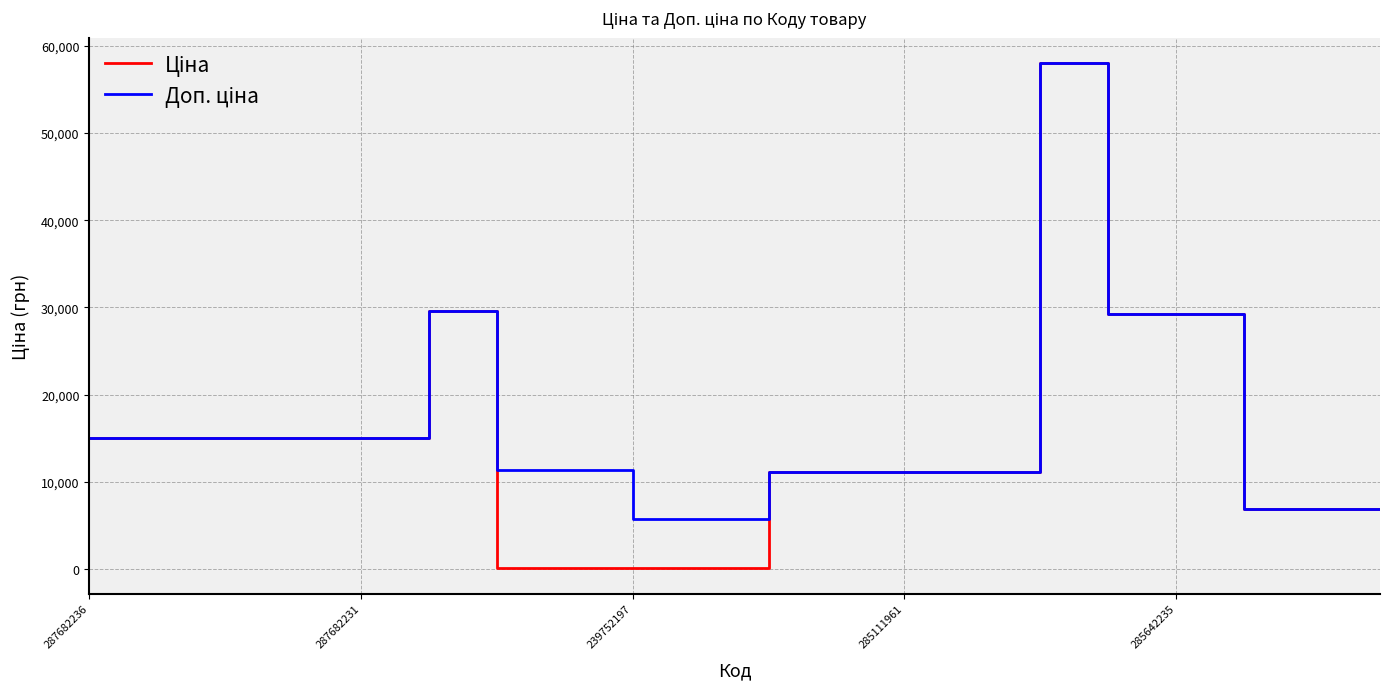

What is the greatest value displayed?

58037.0